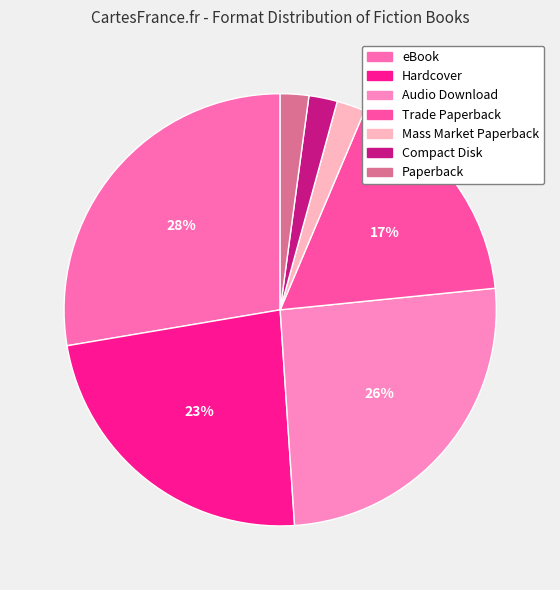

To the nearest percent, what is the average slice percentage?

14%